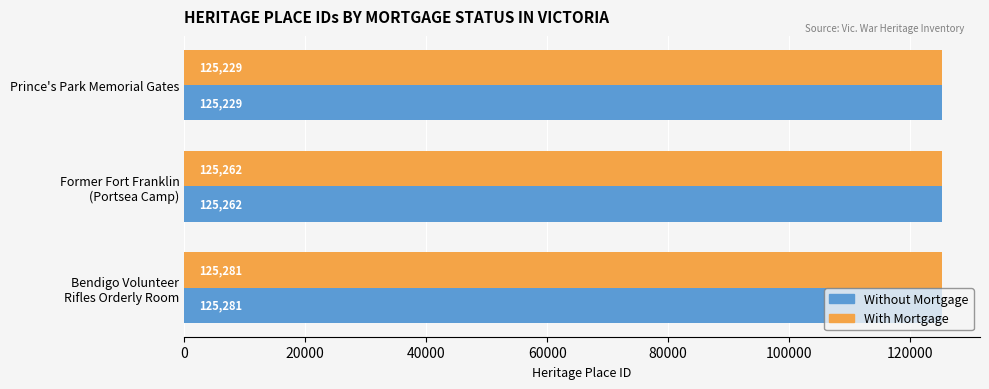

Read the With Mortgage value at Prince's Park Memorial Gates.

125229